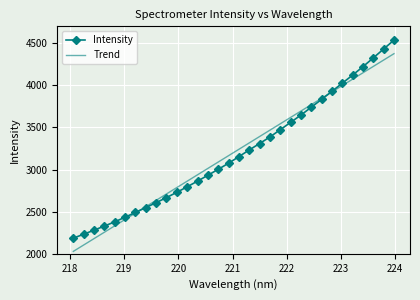

What is the average value of the Trend series?

3202.5